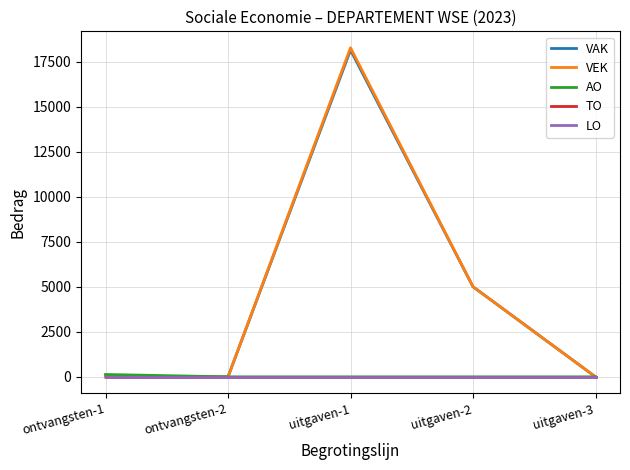

True or false: AO and VEK cross at least once.

False